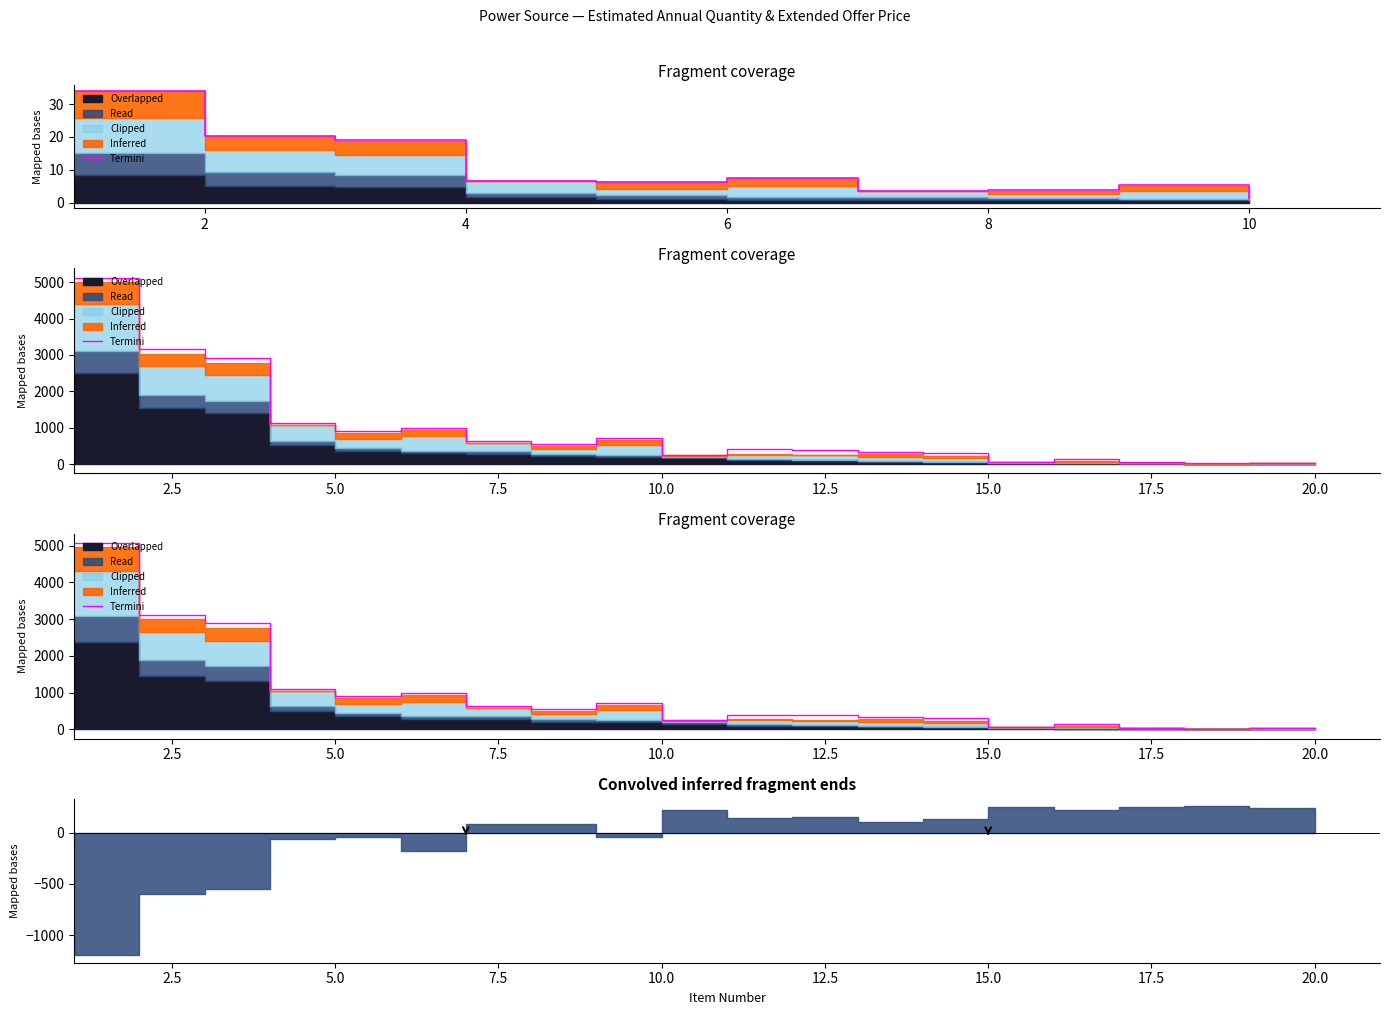

What is the value of the 6th point from the left?

986.5